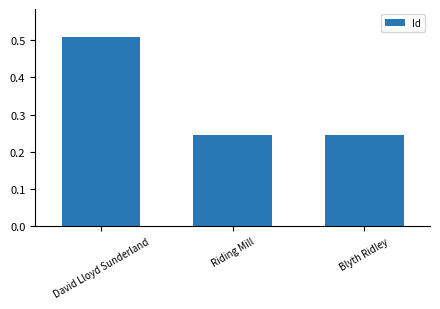

The chart shows a value of 0.4 at Riding Mill. True or false?

False